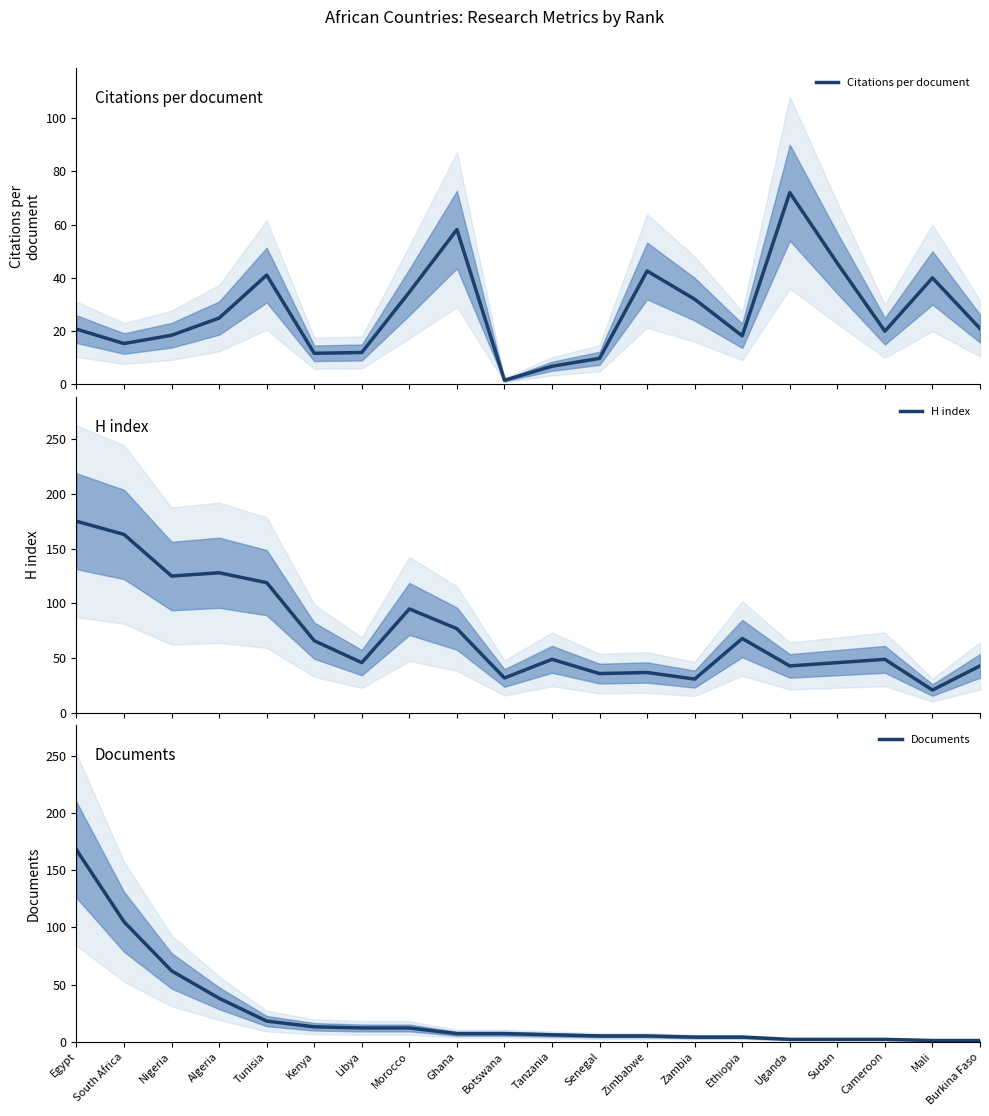

What is the value of the Documents point at the 4th from the left?

38.0